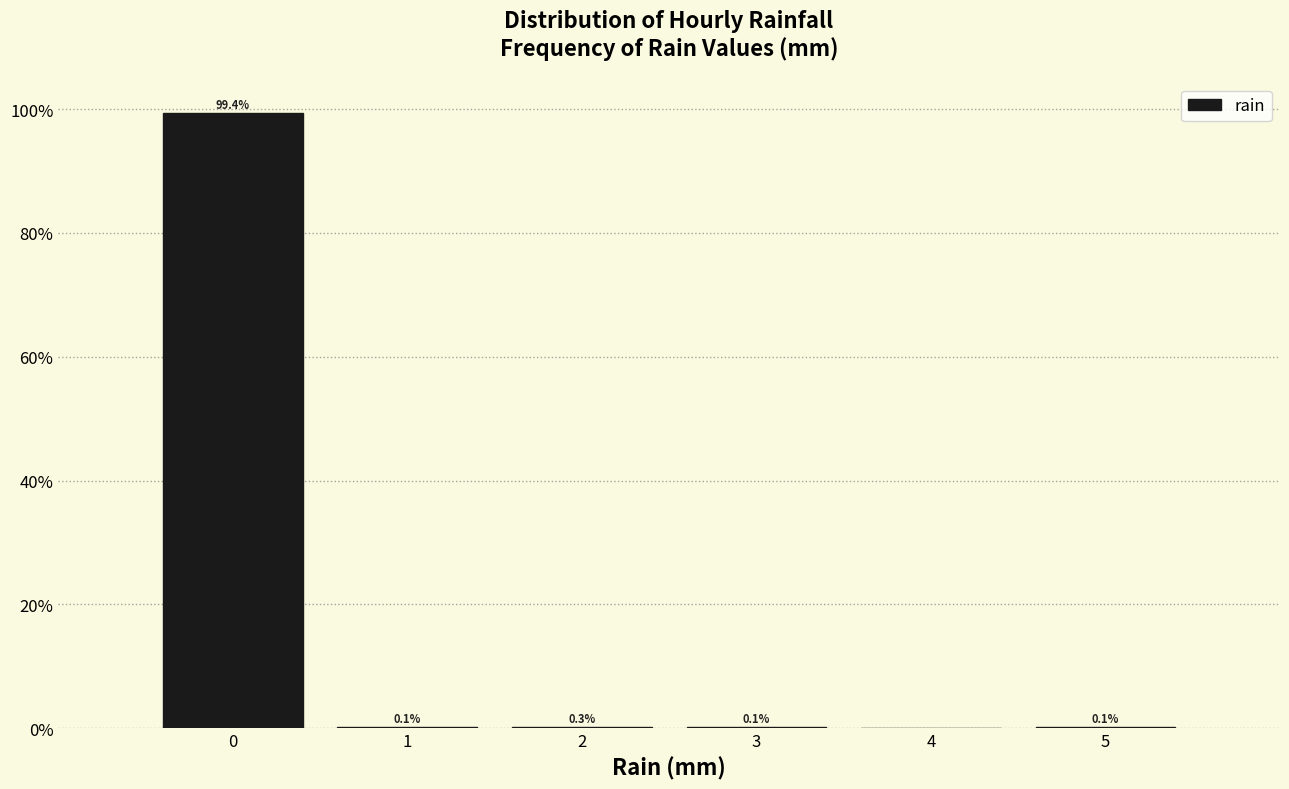

Which range on the x-axis has the tallest bar?

-0.5 to 0.5